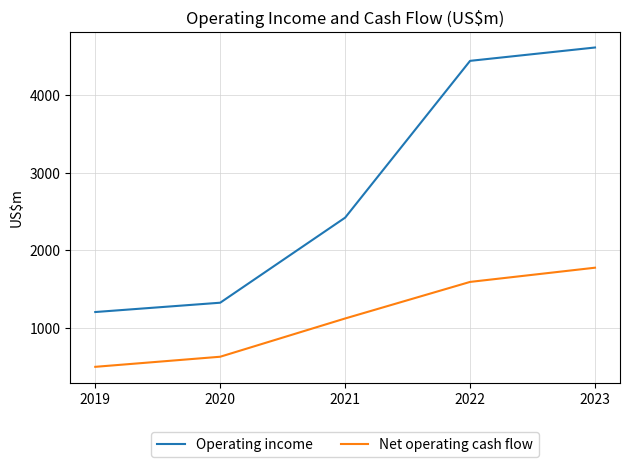

Is it true that Operating income equals 496 at 2020?

False